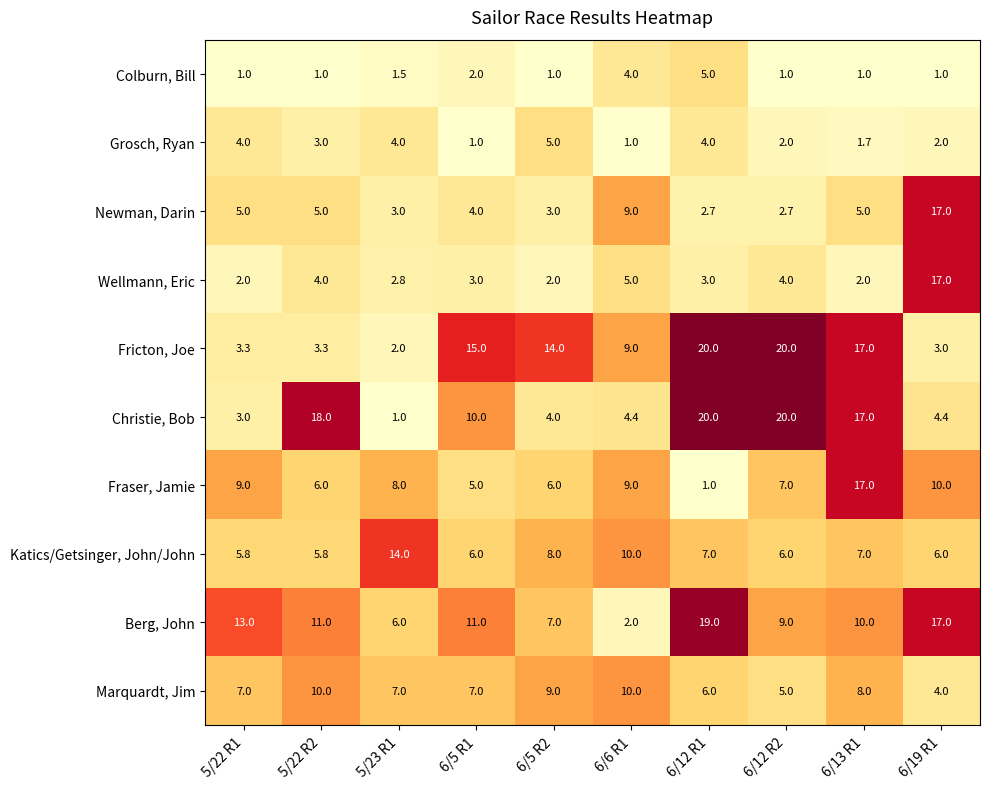

What is the difference between the Katics/Getsinger, John/John values at 6/13 R1 and 5/23 R1?

7.0